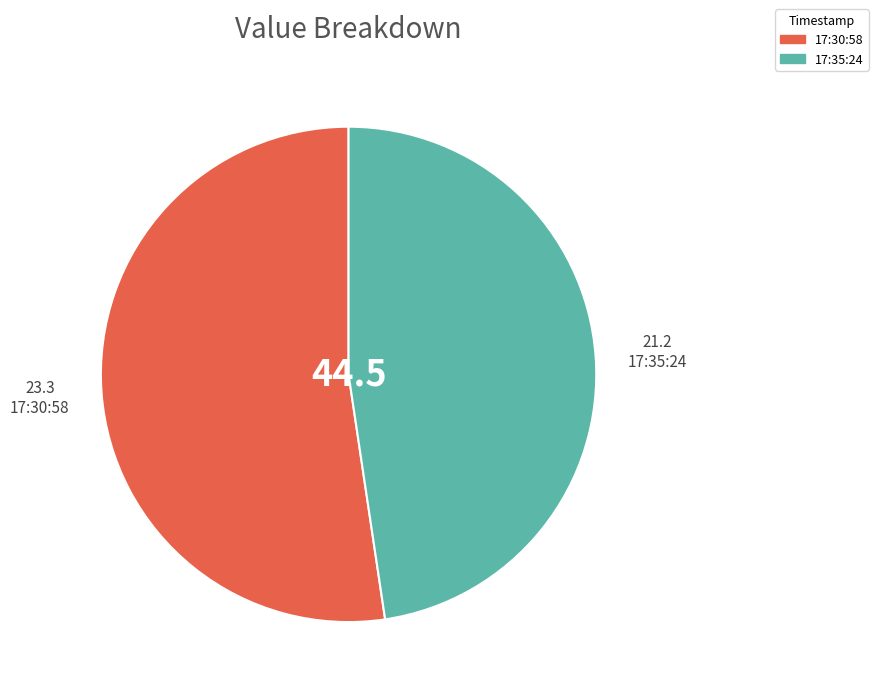

The 17:35:24 slice represents 39% of the pie. True or false?

False